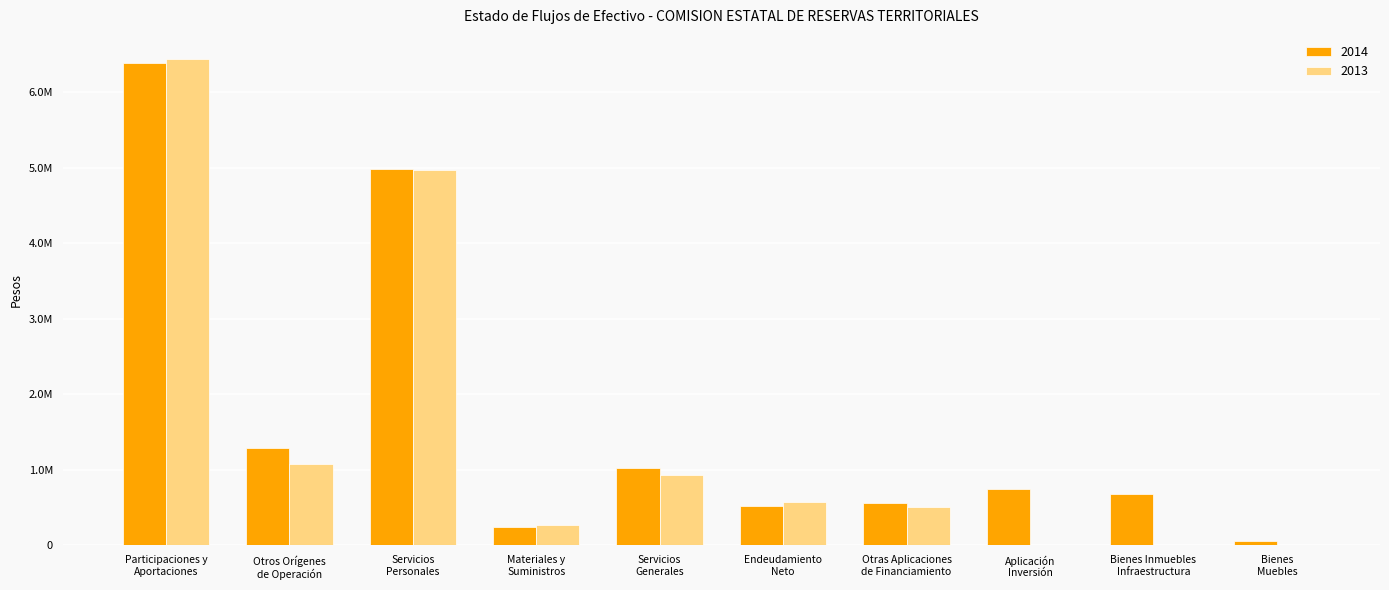

Which series has the widest spread of values?

2013